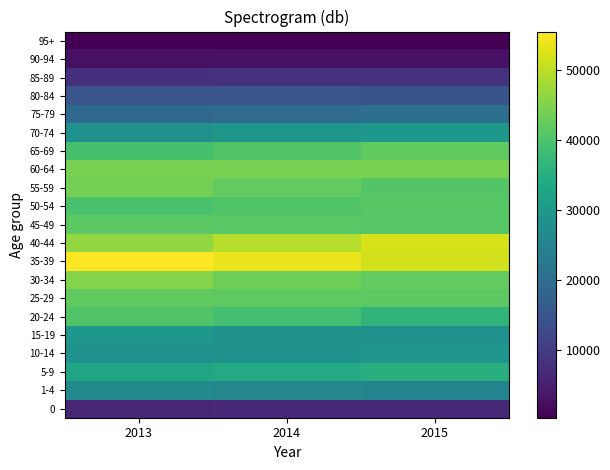

List the series in order of their peak value, lowest first.

95+, 90-94, 0, 85-89, 80-84, 75-79, 1-4, 10-14, 15-19, 70-74, 5-9, 20-24, 50-54, 45-49, 65-69, 25-29, 55-59, 60-64, 30-34, 40-44, 35-39